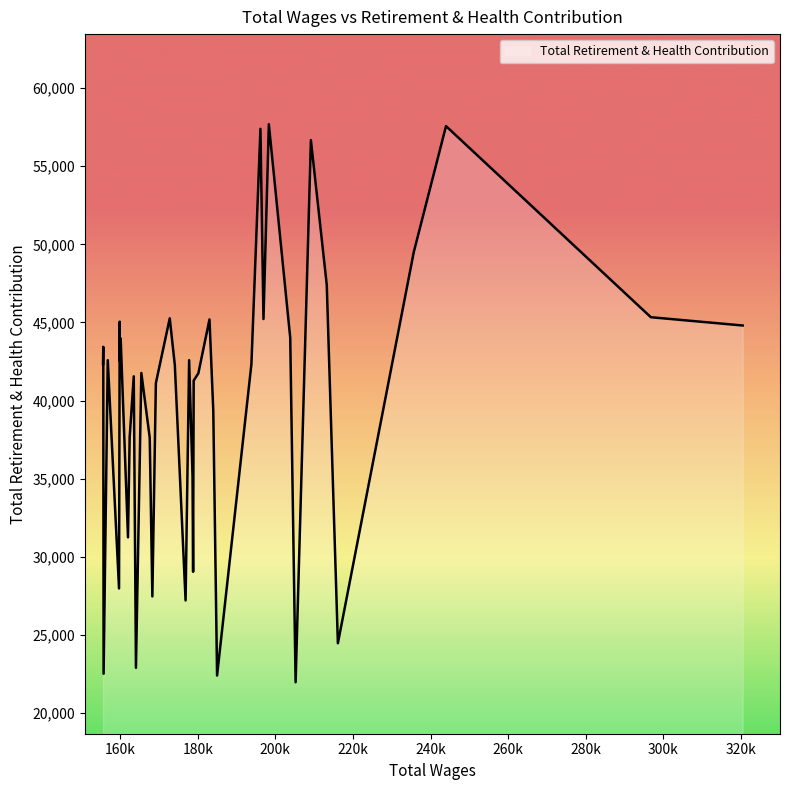

What is the difference between the maximum and minimum values?

35723